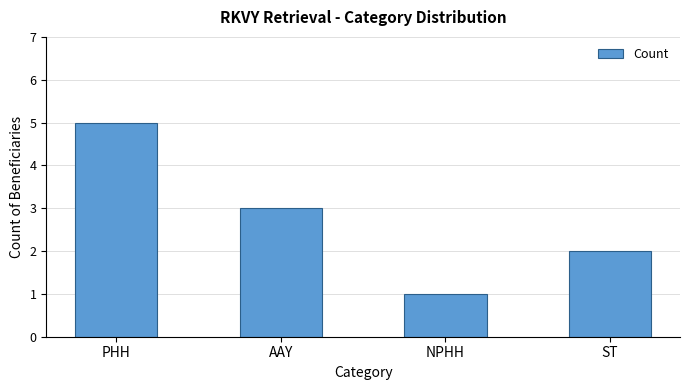

Rank the categories by value from highest to lowest.

PHH, AAY, ST, NPHH